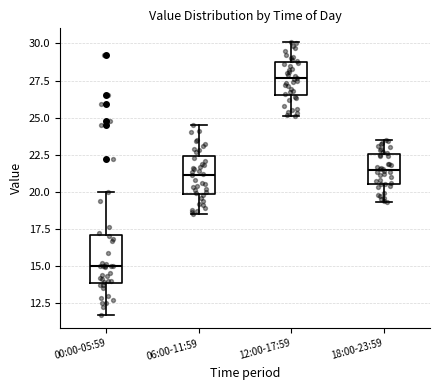

Which box is the tallest, from its lower edge to its upper edge?

00:00-05:59